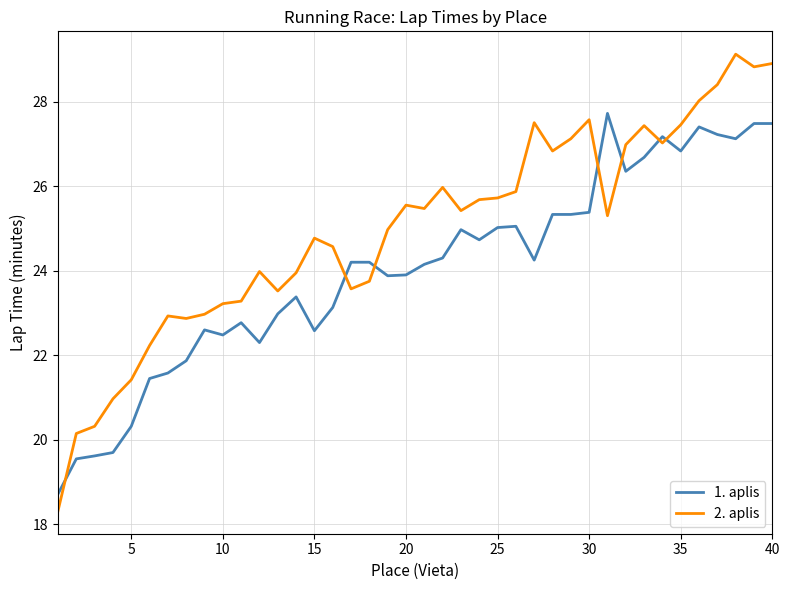

What is the maximum value shown in the chart?

29.1